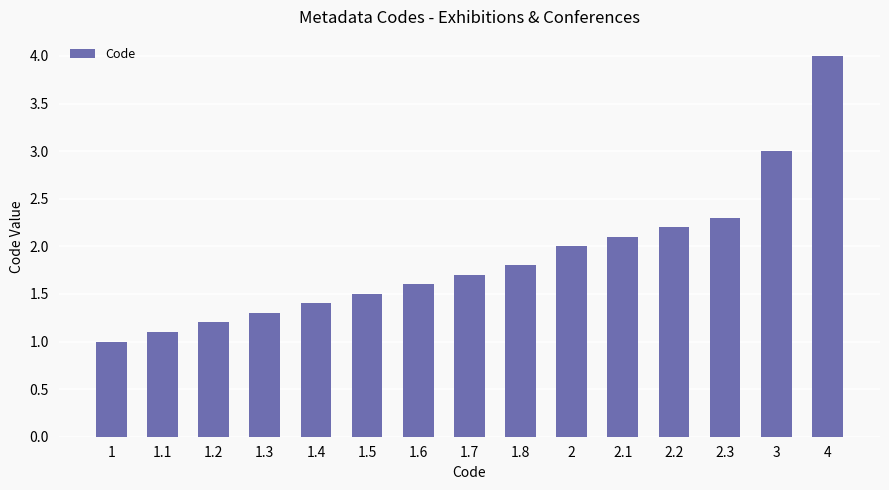

Between 1.8 and 1.1, which is larger?

1.8